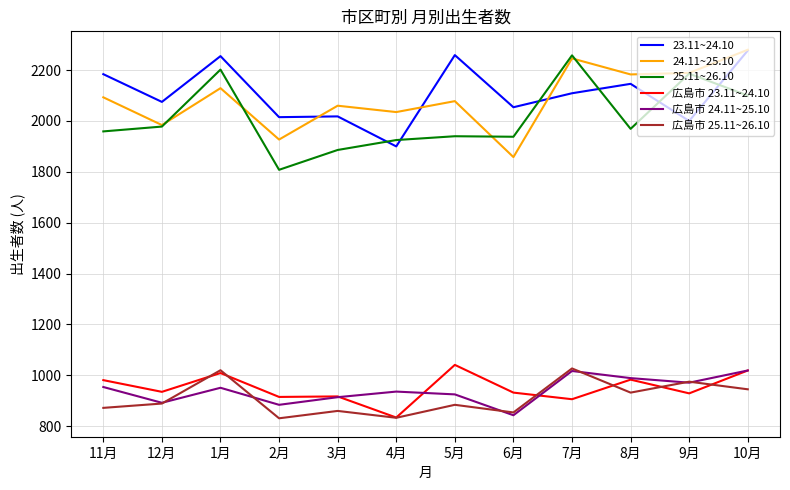

Is the value of 広島市 23.11~24.10 at 4月 greater than the value of 24.11~25.10 at 1月?

No